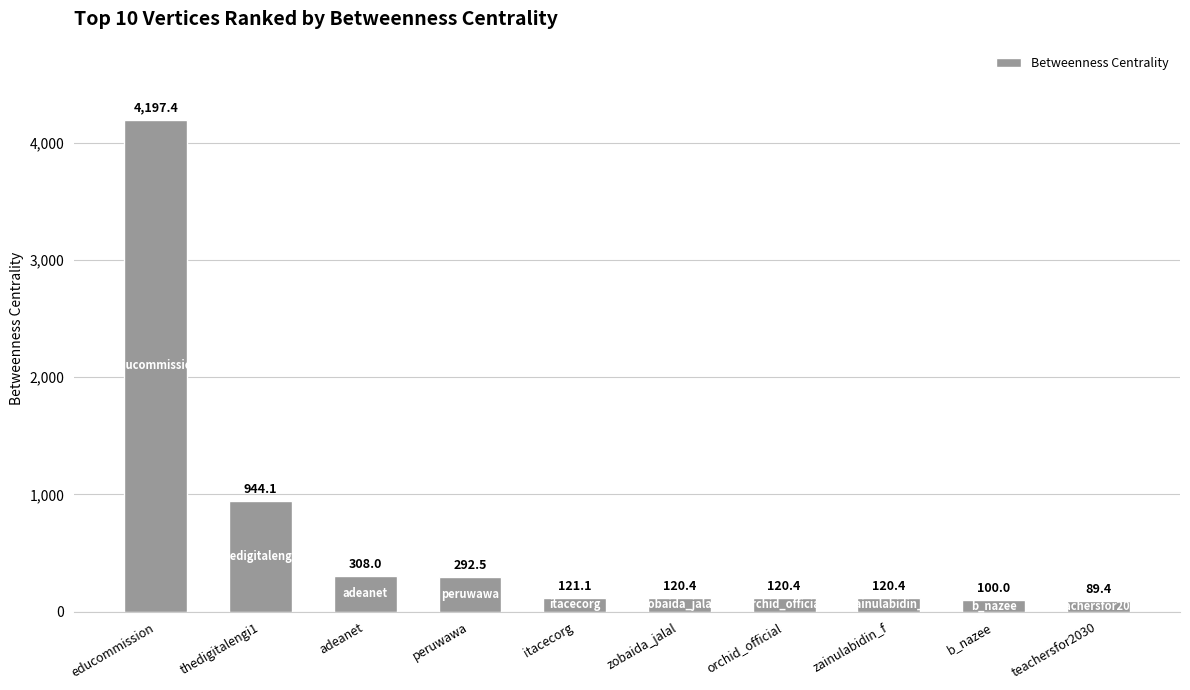

What is the sum of all values?

6413.6